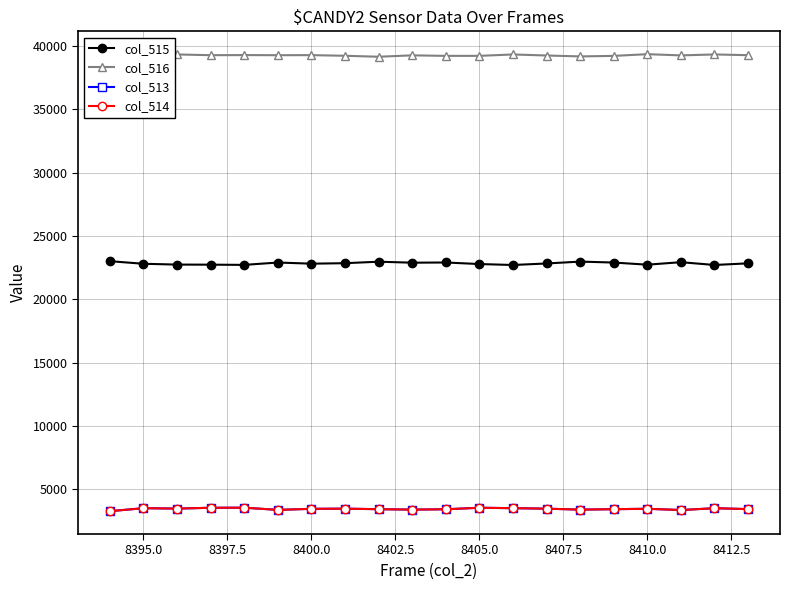

How many lines are shown in the chart?

4